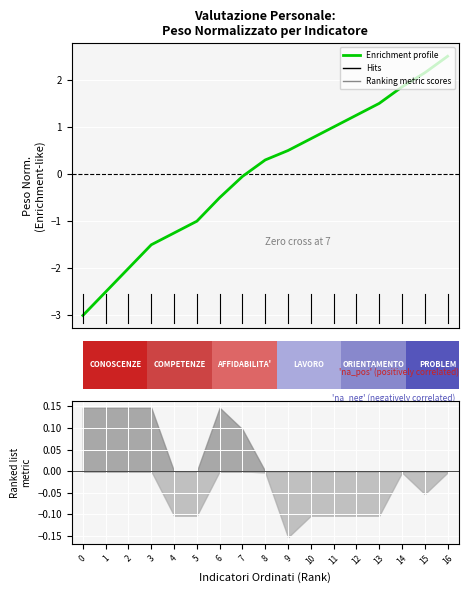

Read the value at 11.

1.0